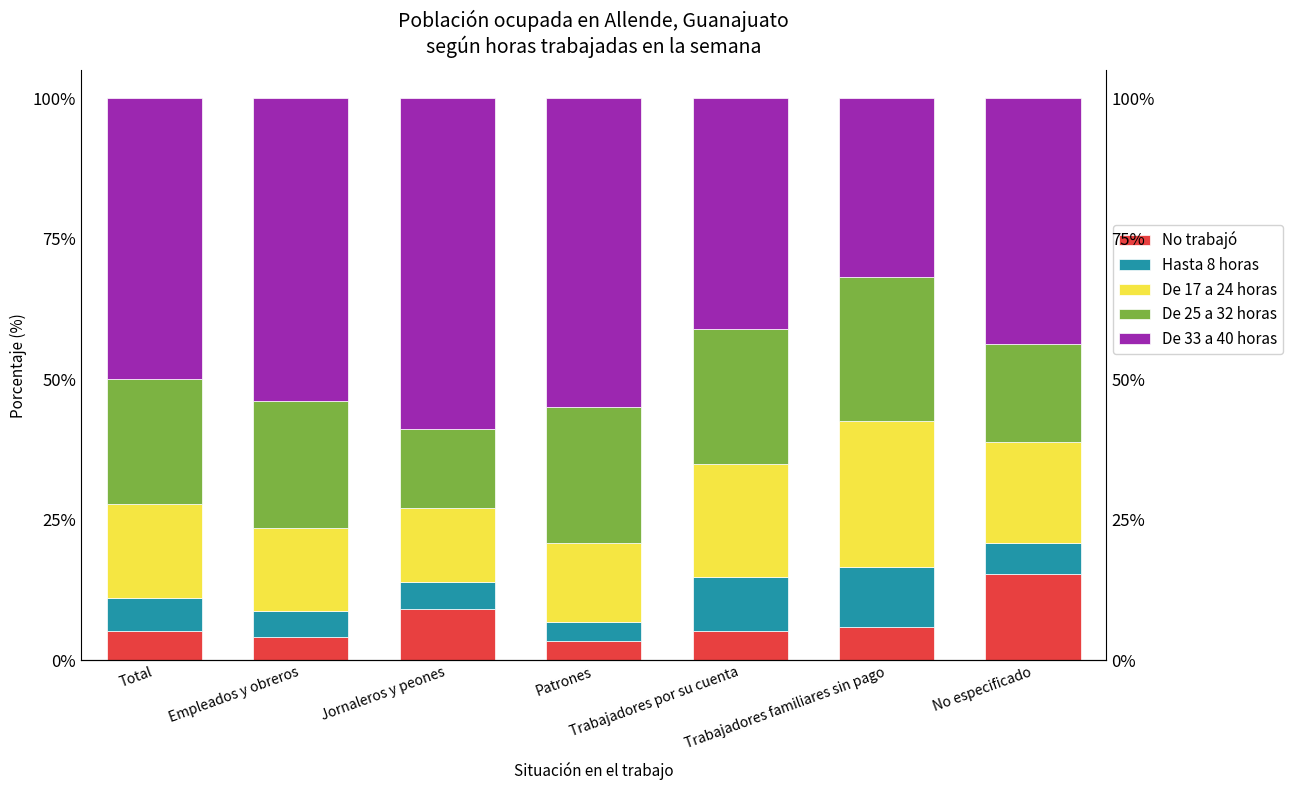

Reading right to left, list all the values displayed in this chart.

No trabajó: No especificado=15.4	Trabajadores familiares sin pago=6.0	Trabajadores por su cuenta=5.2	Patrones=3.4	Jornaleros y peones=9.2	Empleados y obreros=4.1	Total=5.2
Hasta 8 horas: No especificado=5.4	Trabajadores familiares sin pago=10.6	Trabajadores por su cuenta=9.6	Patrones=3.4	Jornaleros y peones=4.7	Empleados y obreros=4.6	Total=6.0
De 17 a 24 horas: No especificado=18.1	Trabajadores familiares sin pago=26.0	Trabajadores por su cuenta=20.0	Patrones=14.0	Jornaleros y peones=13.2	Empleados y obreros=14.8	Total=16.6
De 25 a 32 horas: No especificado=17.3	Trabajadores familiares sin pago=25.6	Trabajadores por su cuenta=24.0	Patrones=24.1	Jornaleros y peones=14.1	Empleados y obreros=22.5	Total=22.3
De 33 a 40 horas: No especificado=43.8	Trabajadores familiares sin pago=31.9	Trabajadores por su cuenta=41.1	Patrones=55.0	Jornaleros y peones=58.8	Empleados y obreros=53.9	Total=50.0